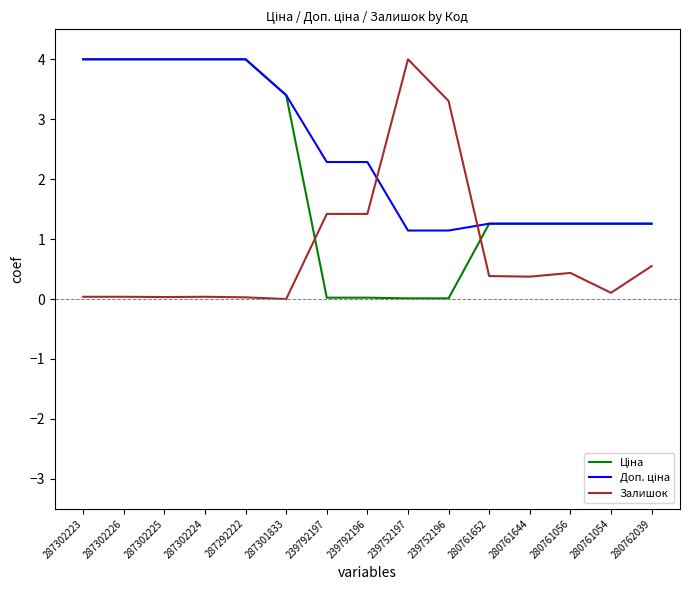

What is the highest value of the Залишок series?

4.0